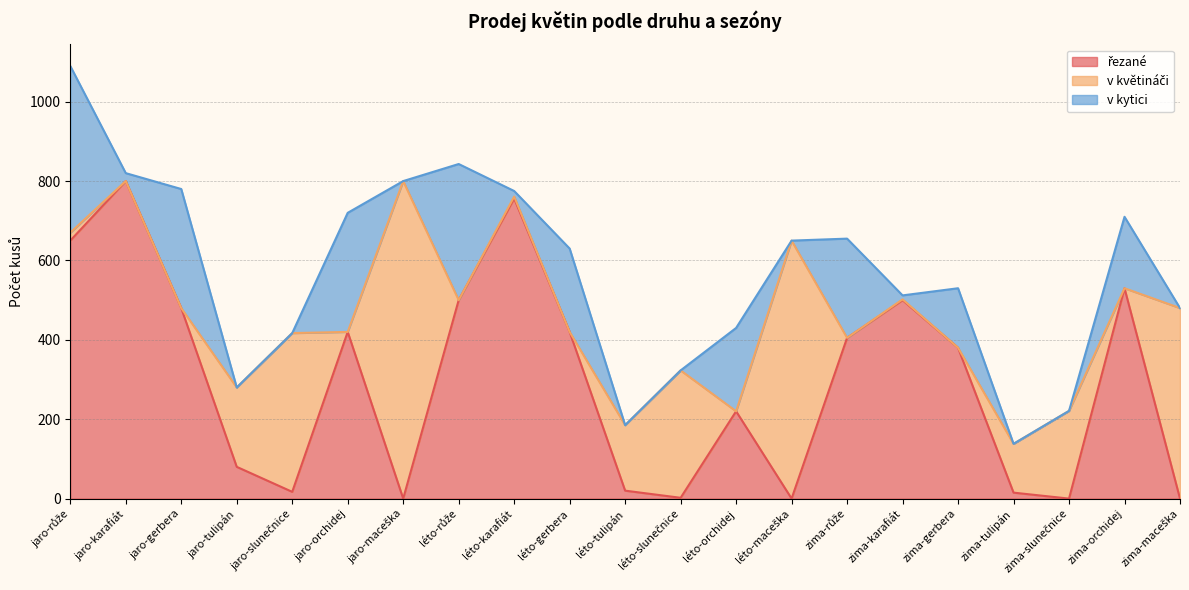

How many positive values does the řezané series have?

17